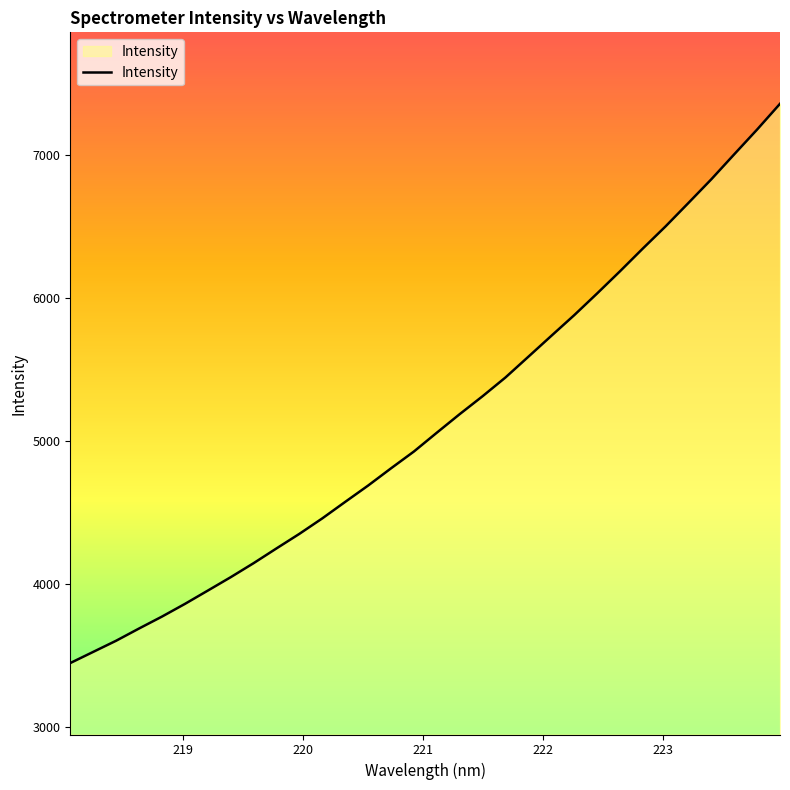

What is the minimum value shown in the chart?

3447.6